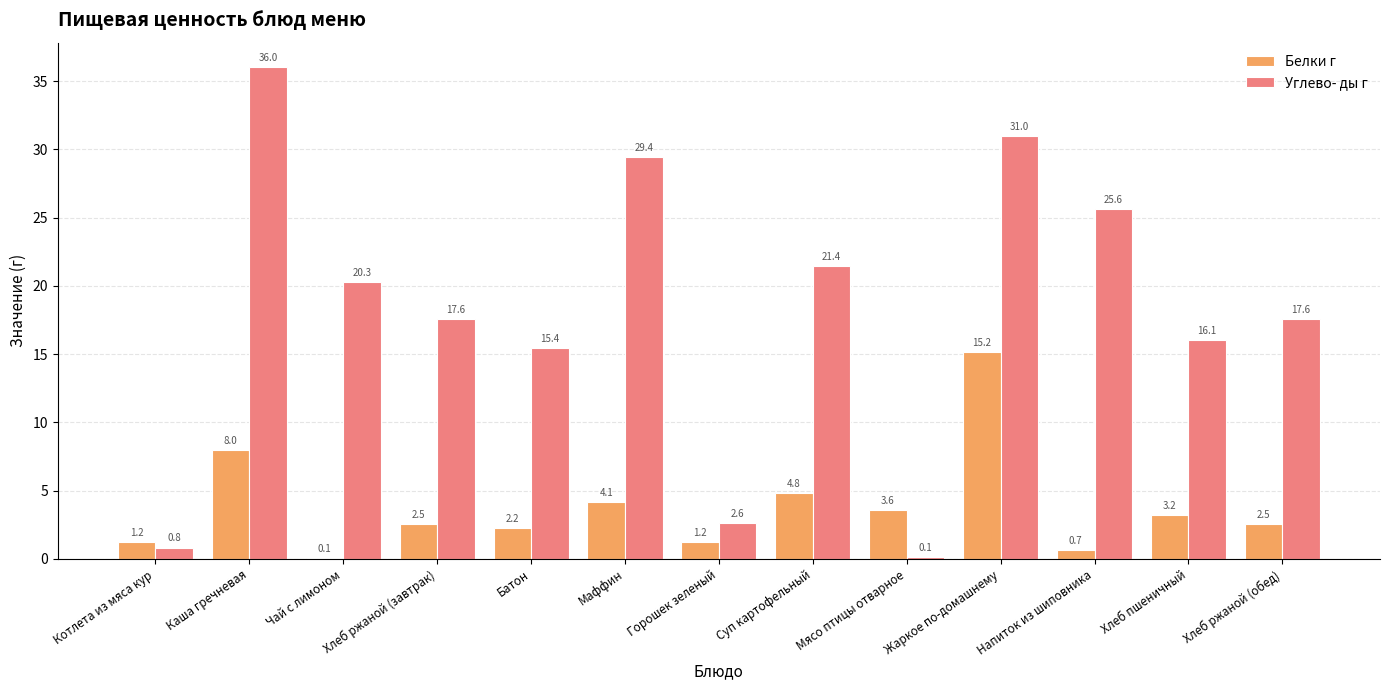

What is the total value across all series at Хлеб ржаной (обед)?

20.1